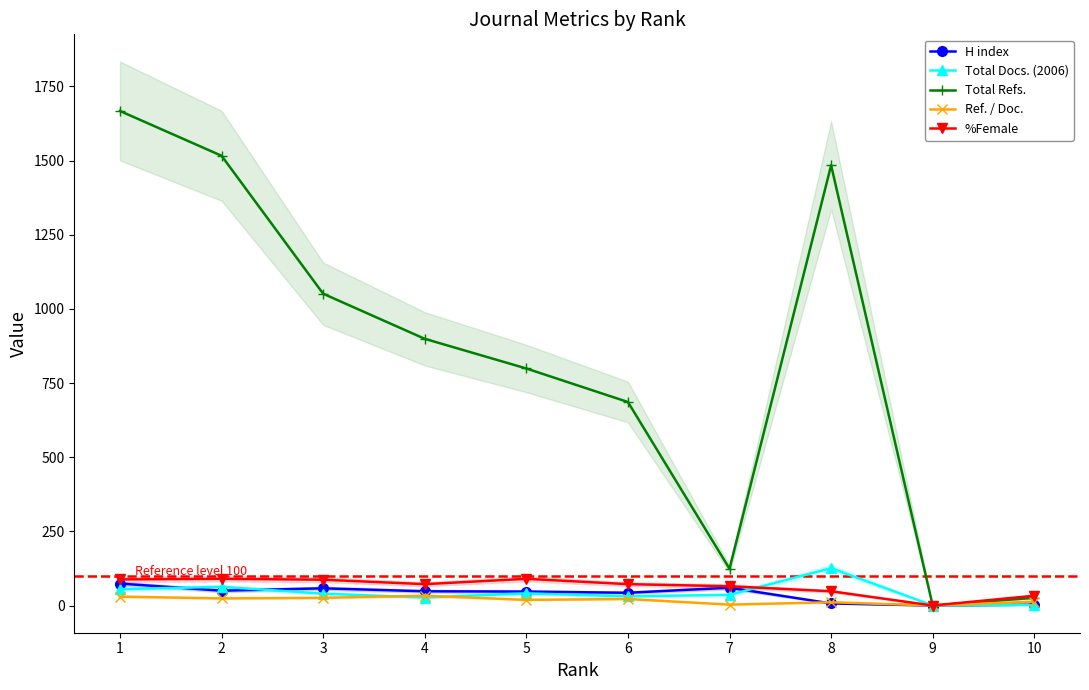

Is the value of Total Refs. at 10 greater than the value of H index at 7?

No